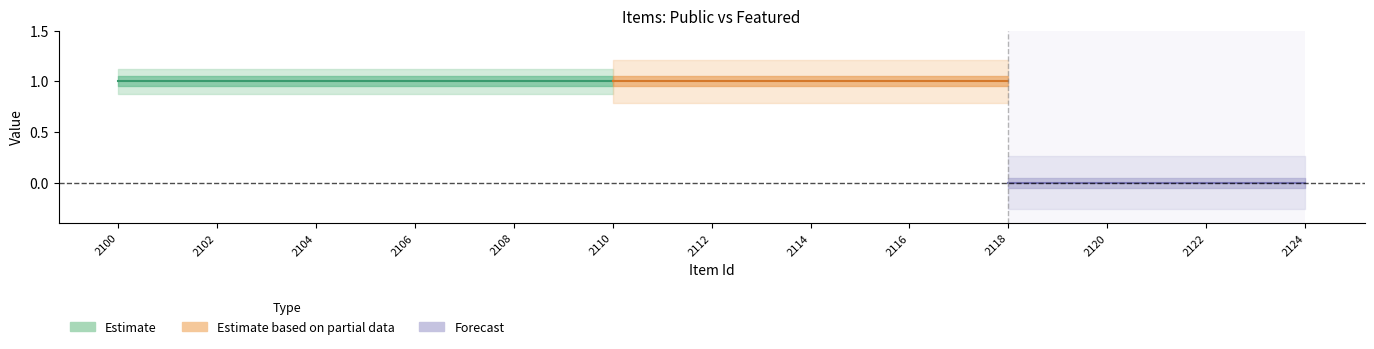

What is the greatest value displayed?

1